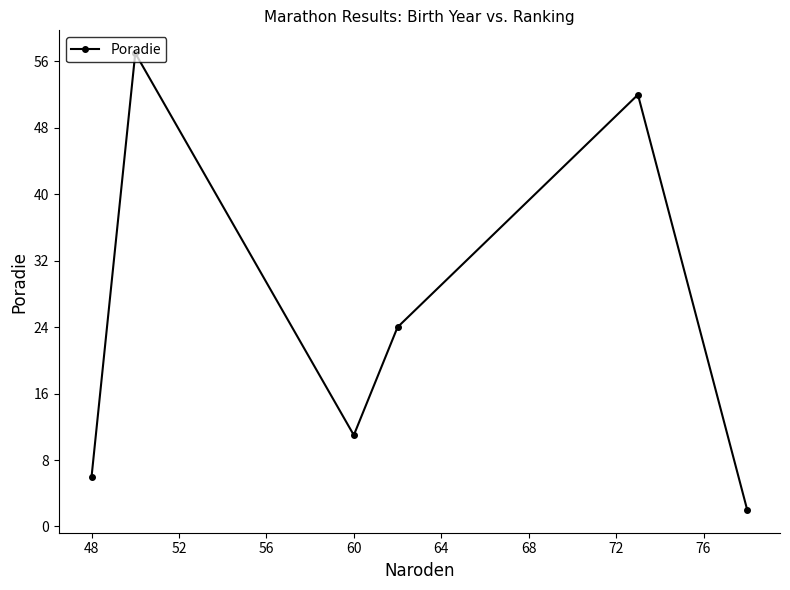

What is the value of the 5th point from the left?

52